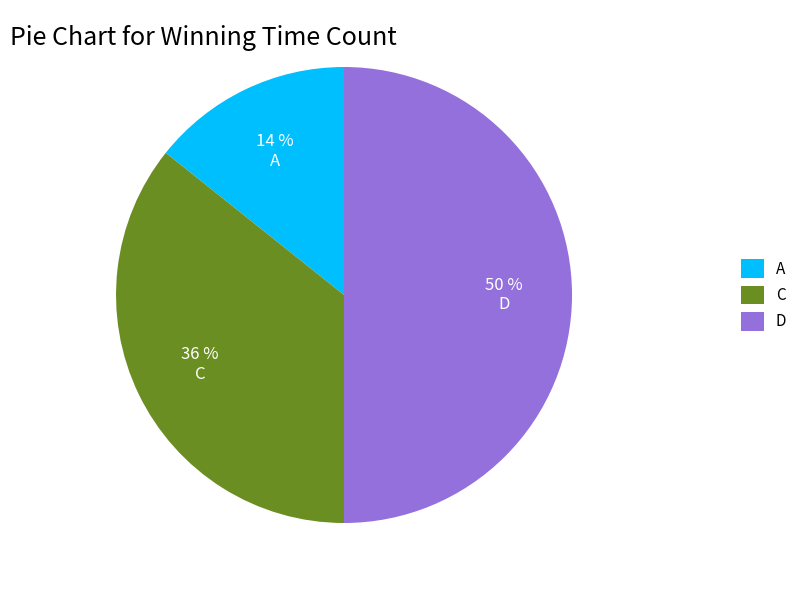

Is the sum of D and C greater than half?

Yes